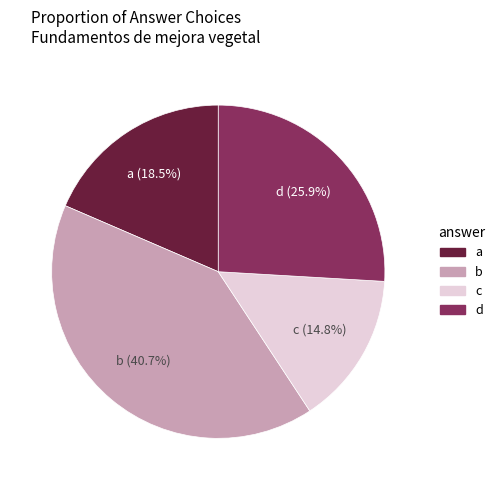

Is the sum of a and d greater than half?

No